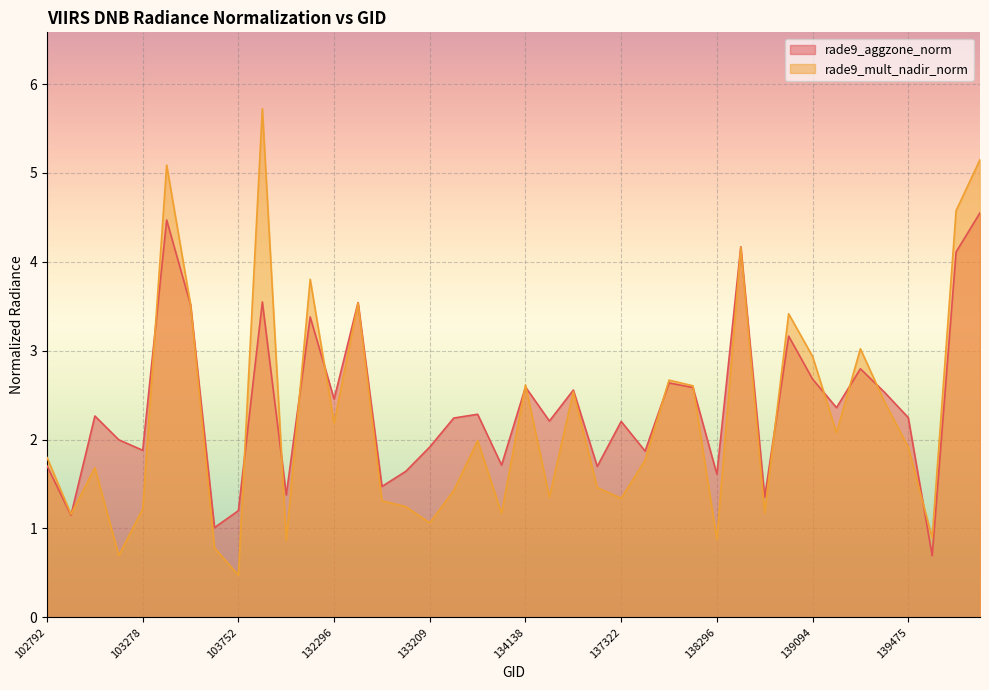

What are all the series names shown in the legend?

rade9_aggzone_norm, rade9_mult_nadir_norm